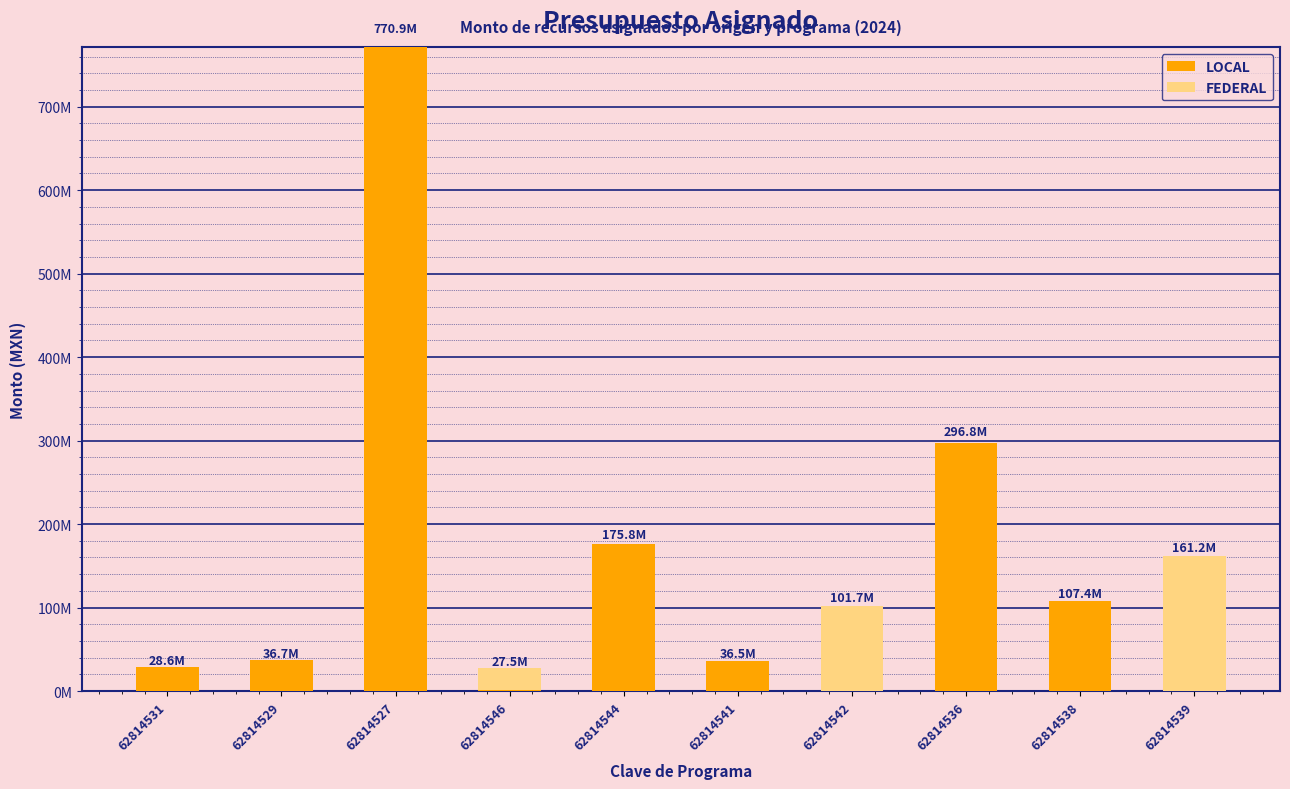

Rank the series by their average value, from highest to lowest.

LOCAL, FEDERAL